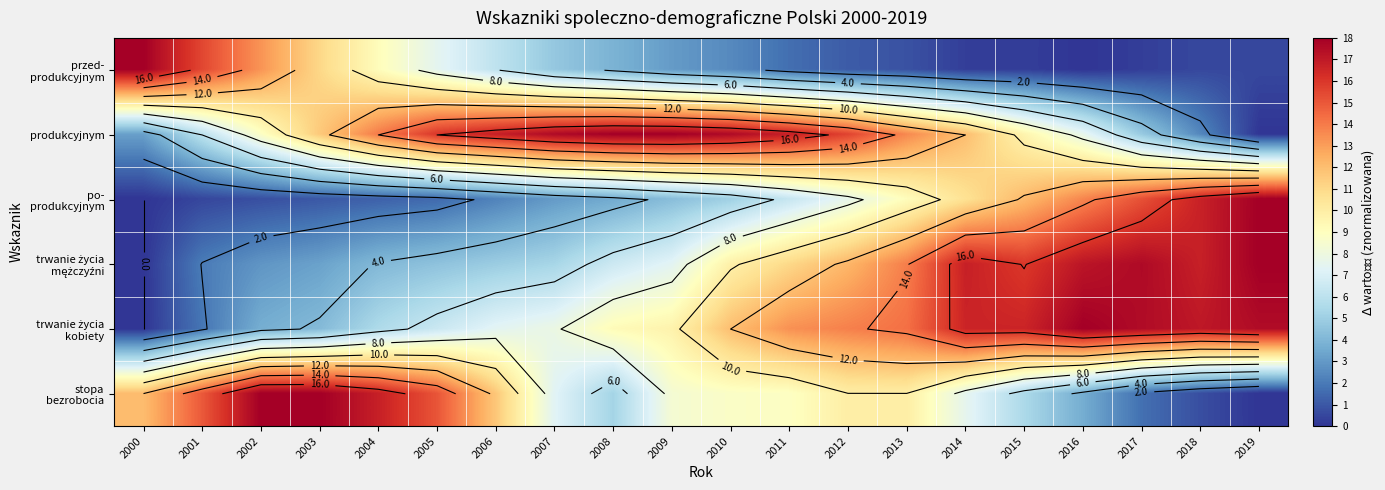

At which category is the sum across all series the highest?

2014